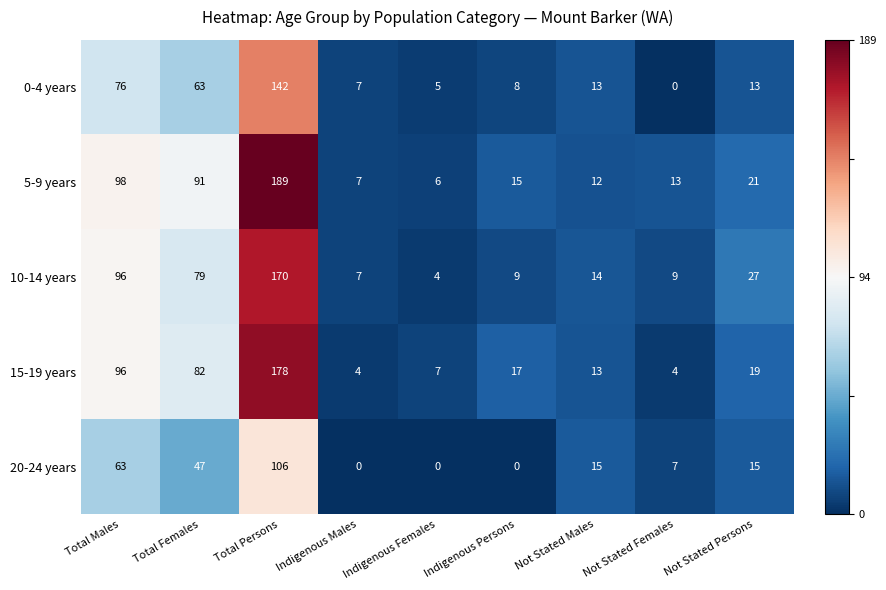

The value of 15-19 years at Not Stated Males is 13. True or false?

True